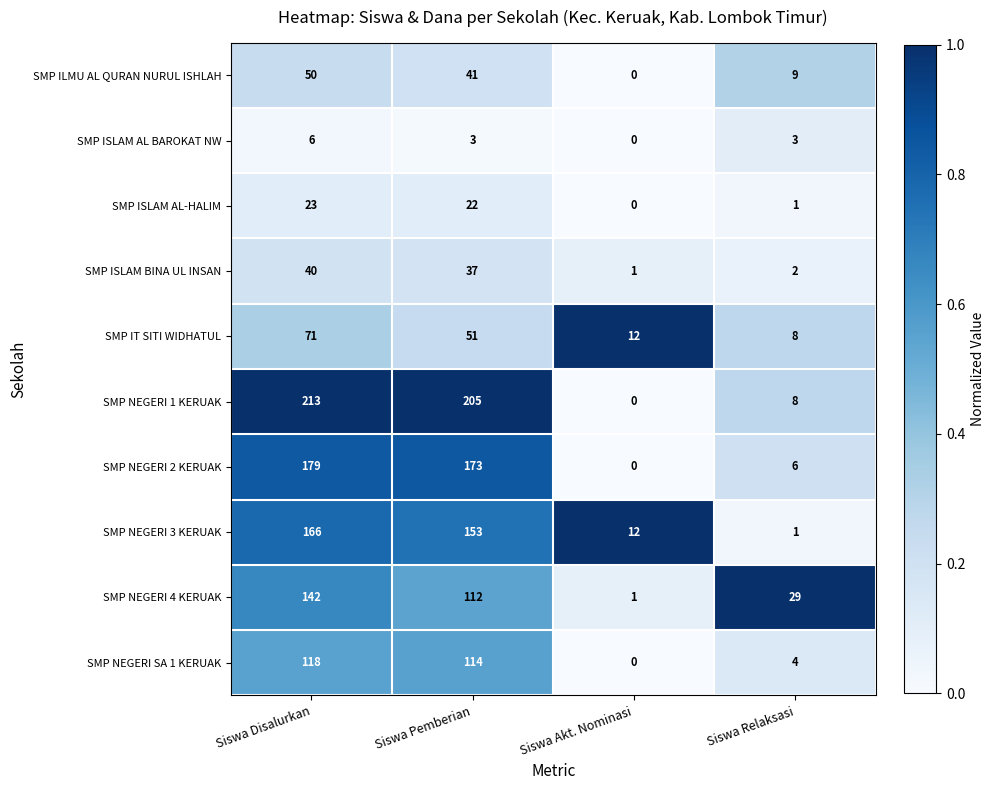

Is it true that SMP NEGERI SA 1 KERUAK equals 59 at Siswa Akt. Nominasi?

False